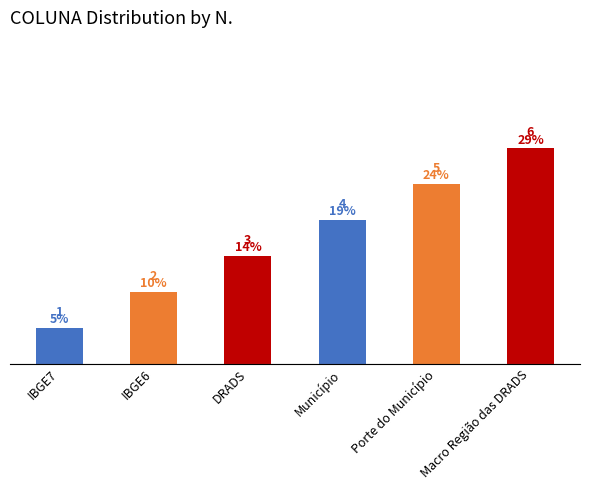

At which label is the value closest to 3?

DRADS